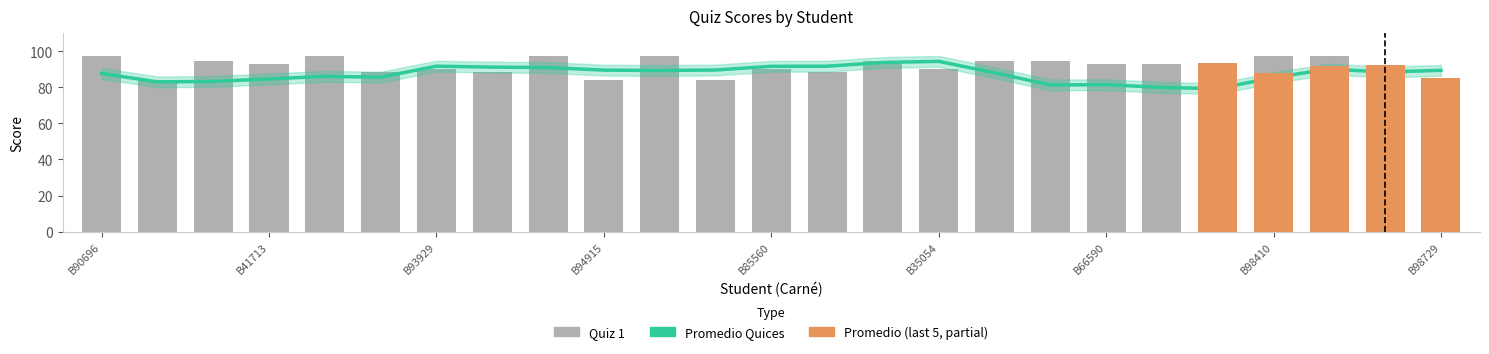

What is the maximum value shown in the chart?

97.1